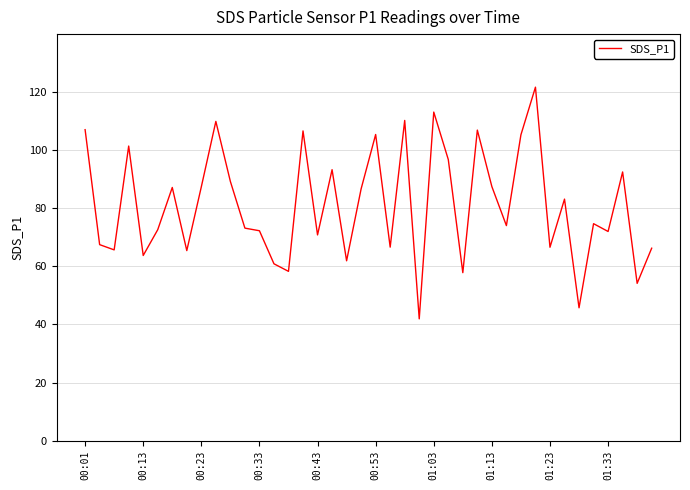

What is the minimum value shown in the chart?

41.9